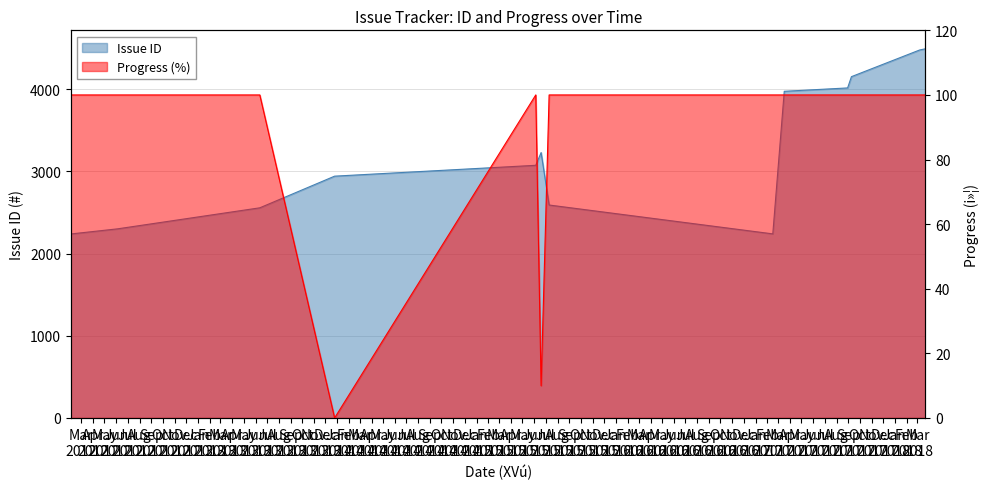

At which category does the chart reach its peak across all series?

2018-03-22